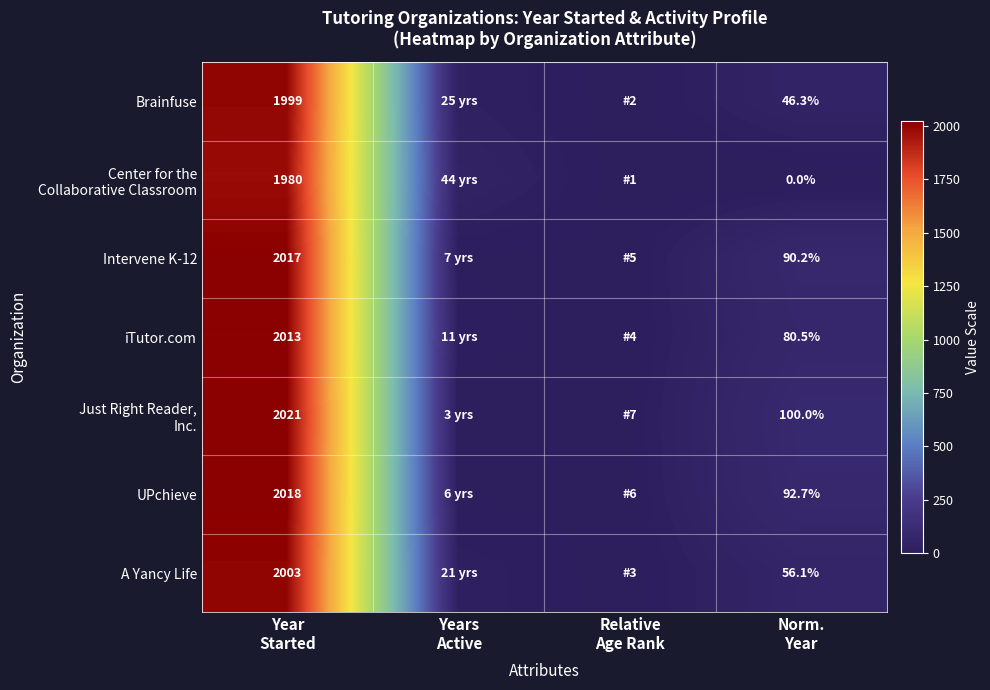

Which series has the largest range (max minus min)?

Just Right Reader, Inc.